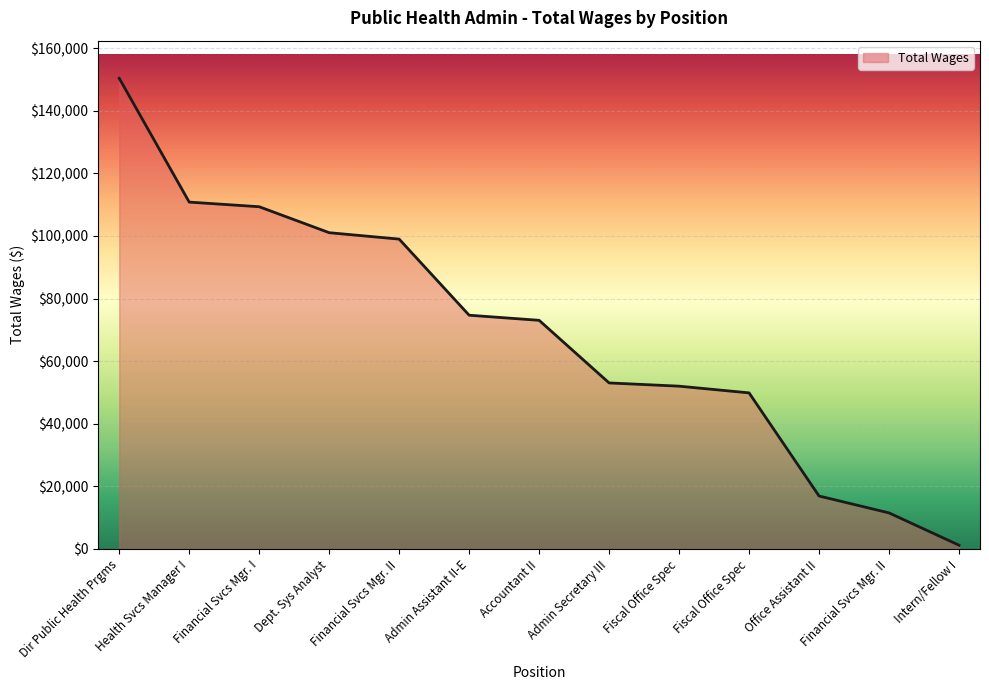

How many lines are shown in the chart?

1